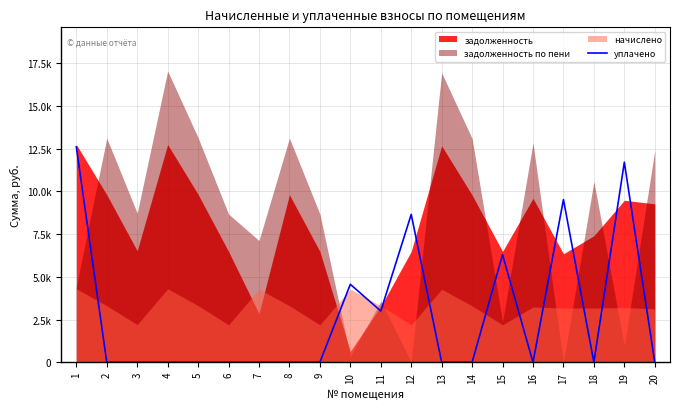

How many values are above zero?

7